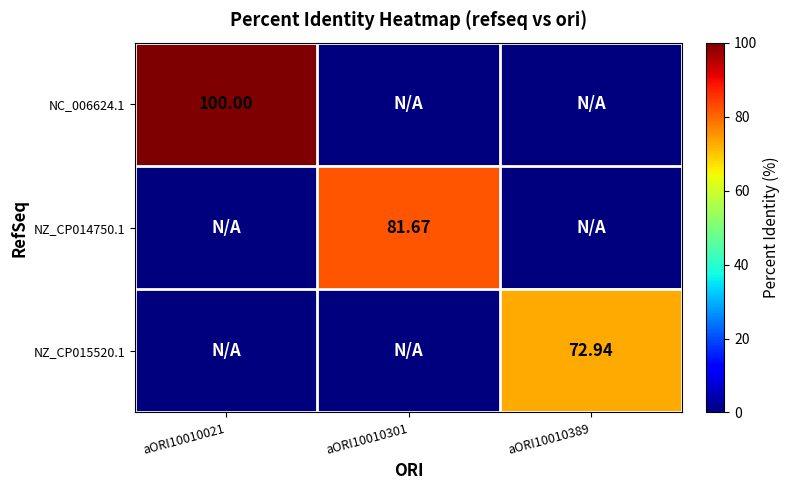

Which label corresponds to the smallest value in the chart?

aORI10010301